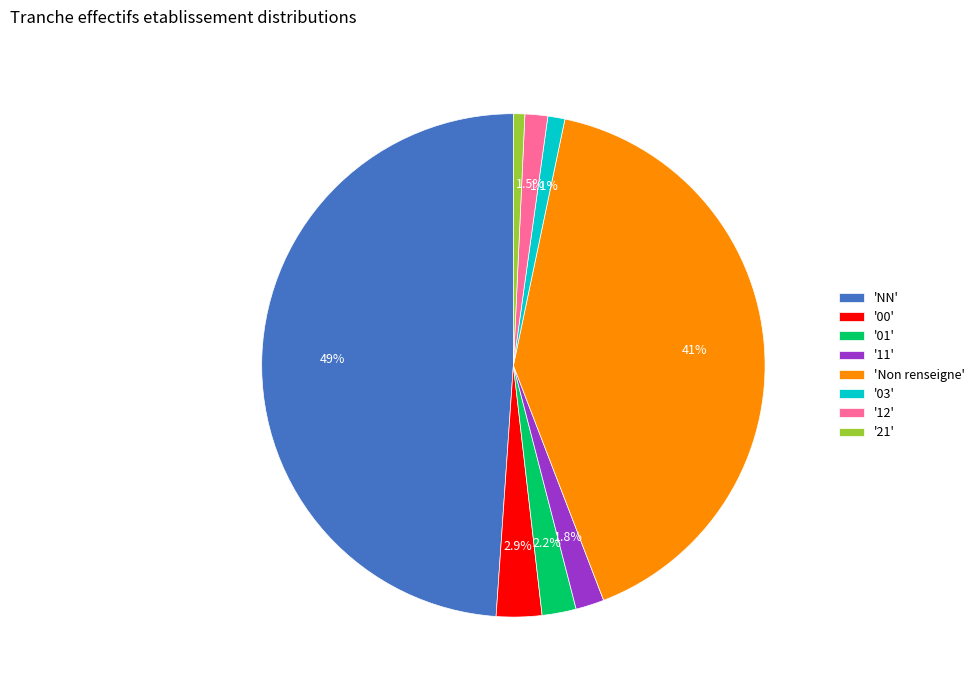

Is there a majority slice in this chart?

No